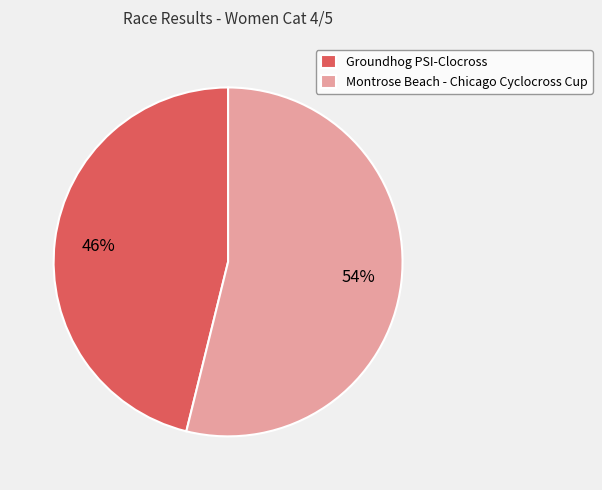

Is the sum of Groundhog PSI-Clocross and Montrose Beach - Chicago Cyclocross Cup greater than half?

Yes